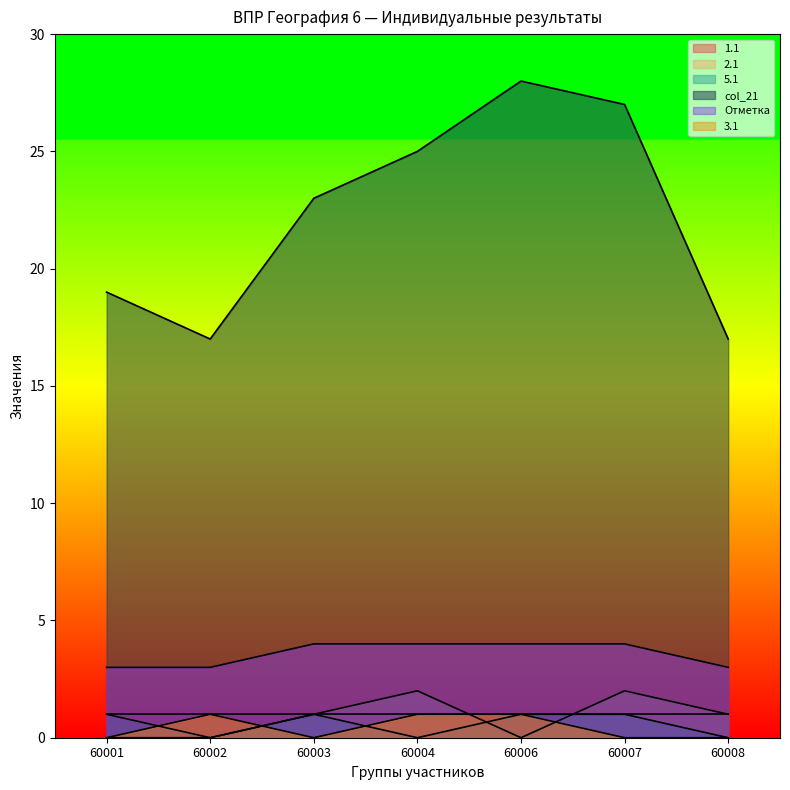

What is the difference between the maximum and minimum values in the 3.1 series?

1